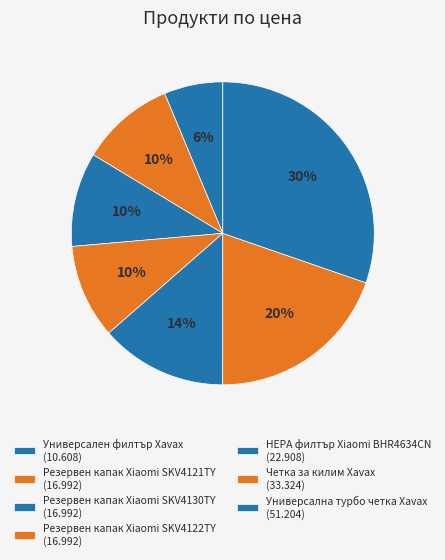

How many segments does this pie chart have?

7